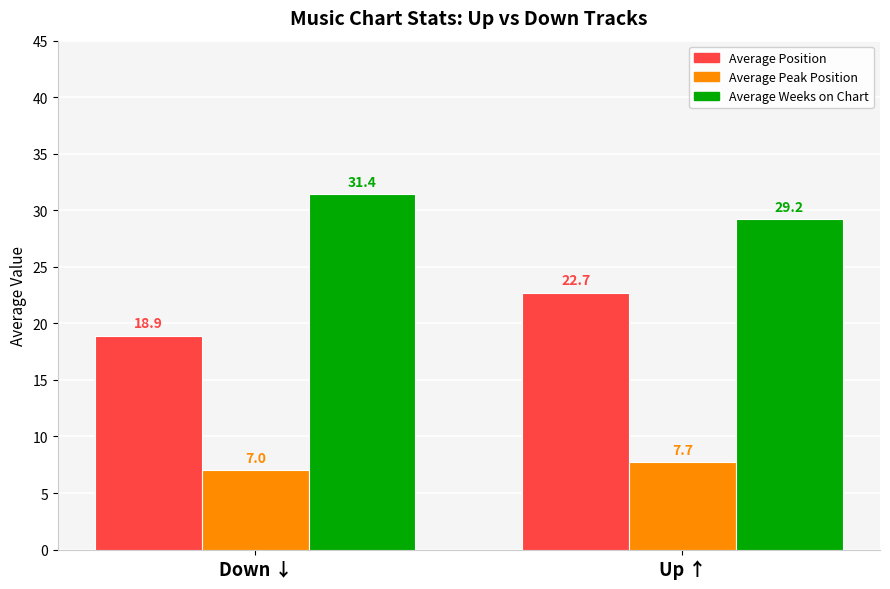

Which series changed the most between Down ↓ and Up ↑?

Average Position